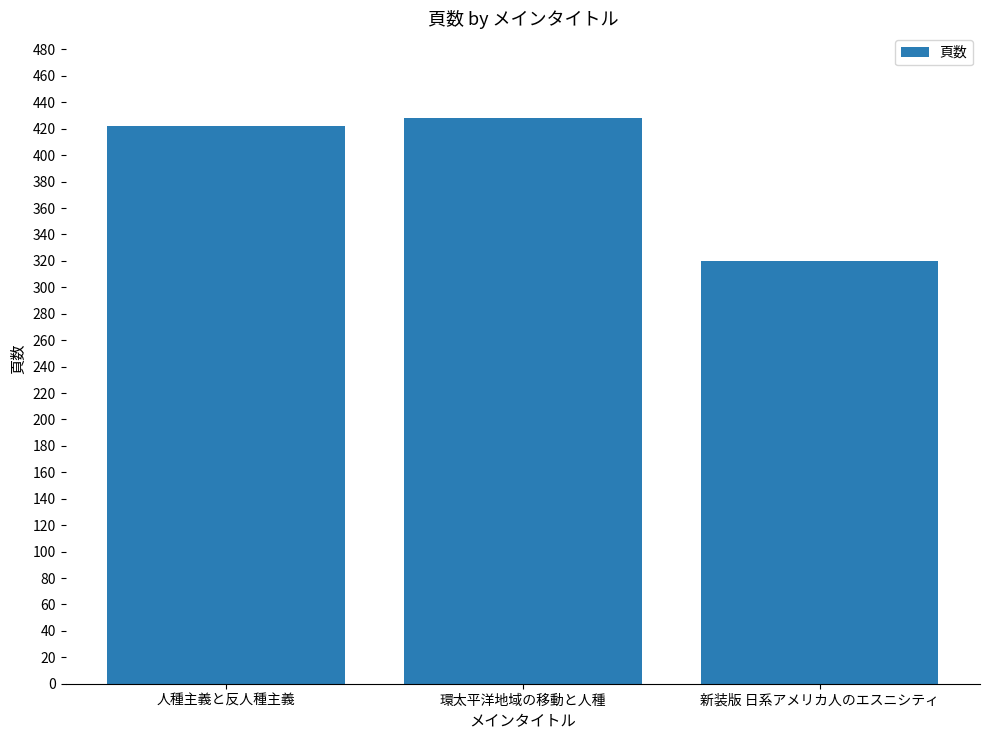

Between 人種主義と反人種主義 and 新装版 日系アメリカ人のエスニシティ, which is larger?

人種主義と反人種主義